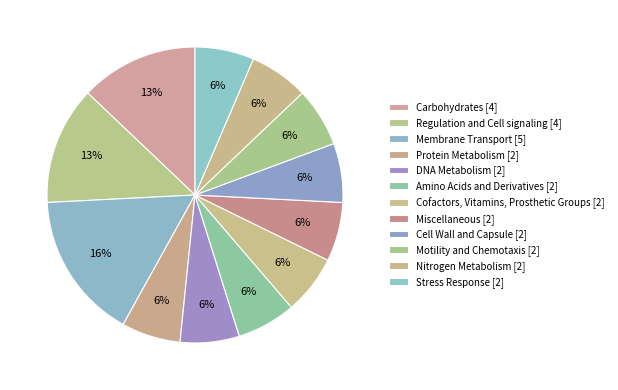

How many segments does this pie chart have?

12